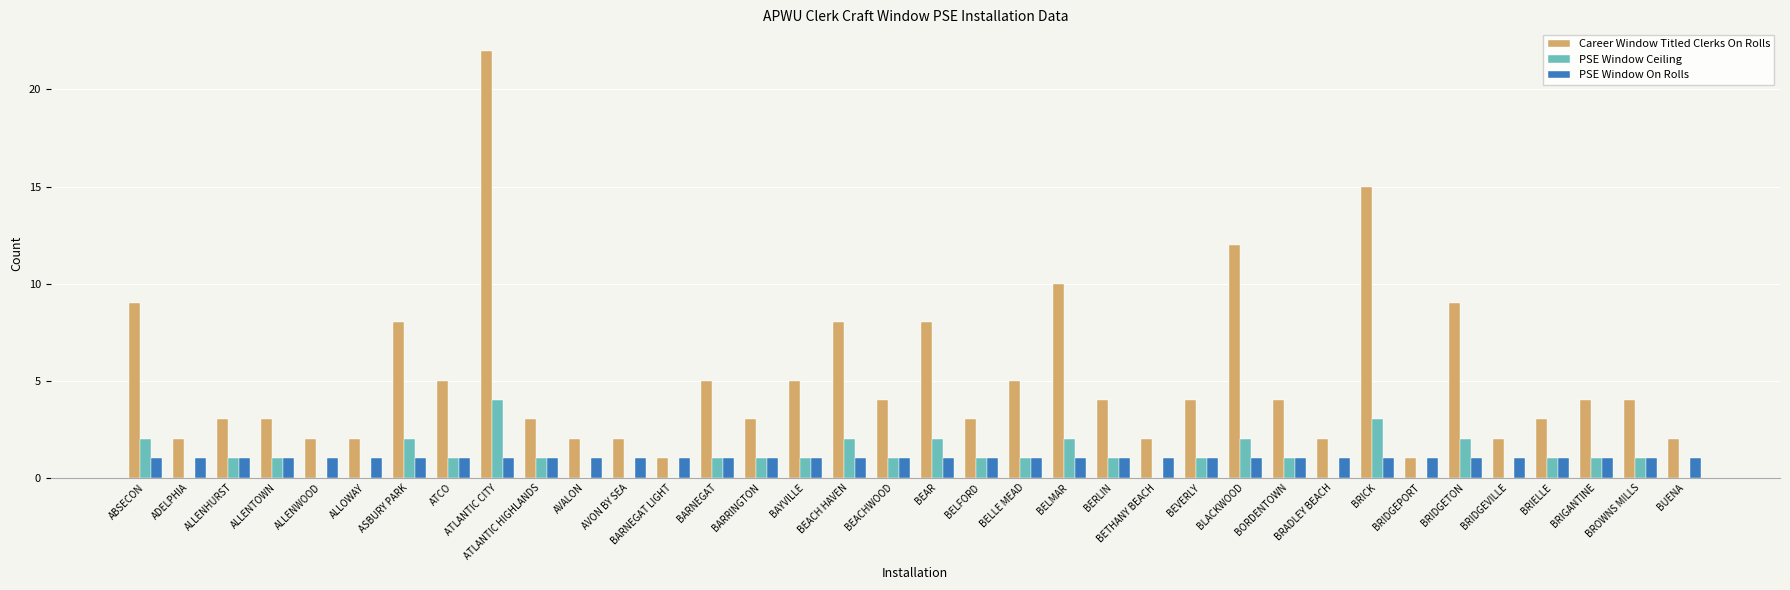

Which label corresponds to the largest value in the chart?

ATLANTIC CITY